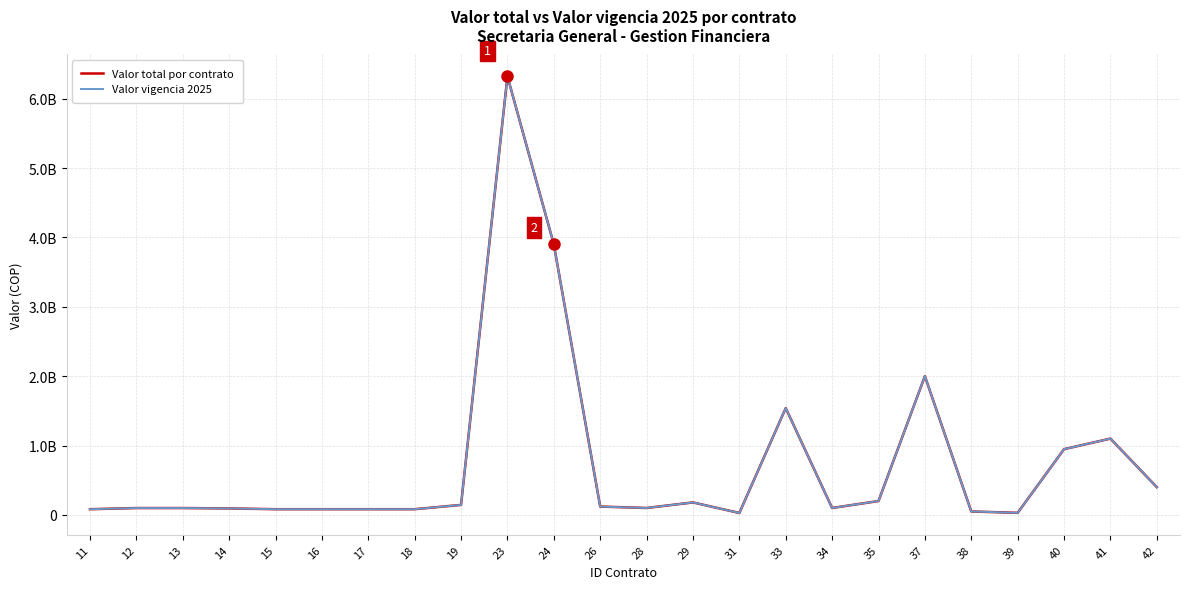

Is this an area chart (filled region under the line)?

No